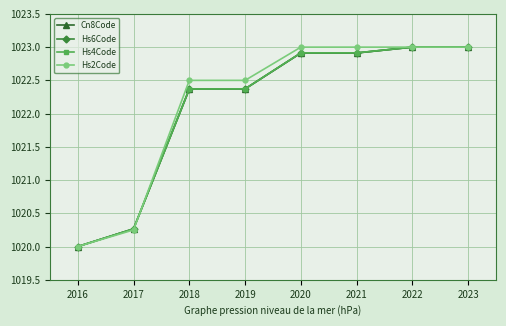

What is the sum of the Hs4Code values at 2019 and 2021?

2045.3